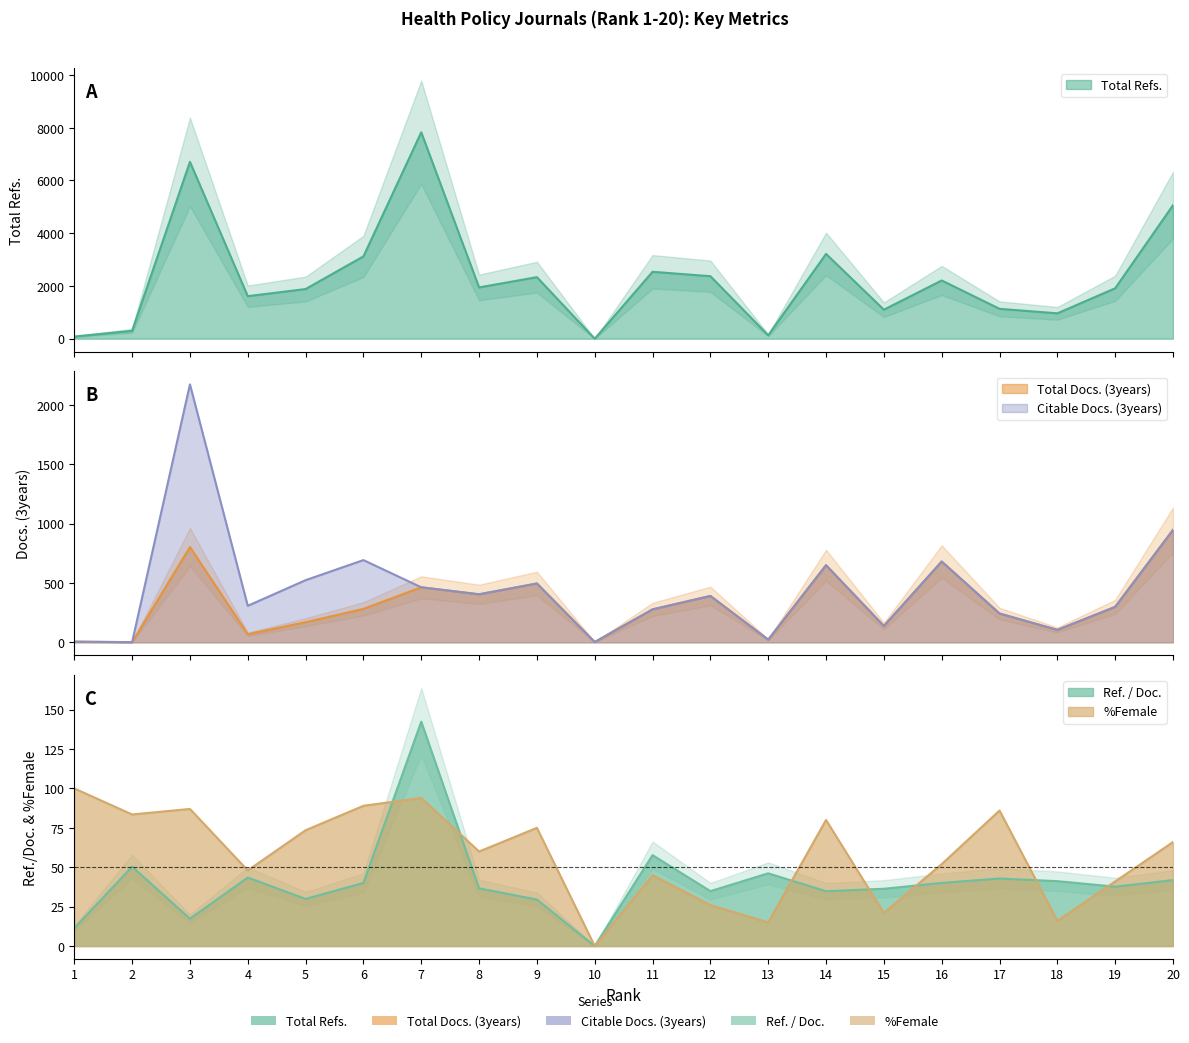

Where does the Ref. / Doc. series first go above 40?

2